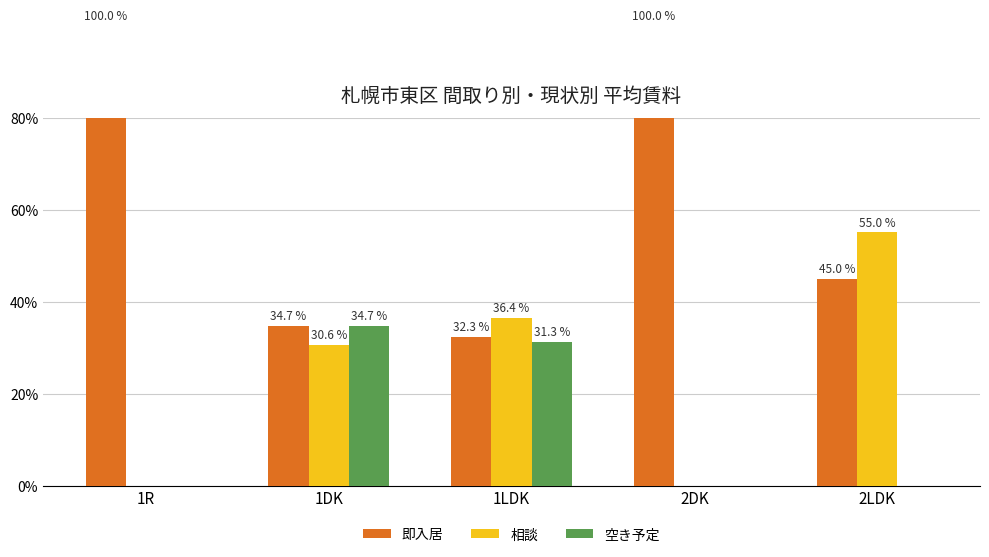

What position from the right is 1DK?

4